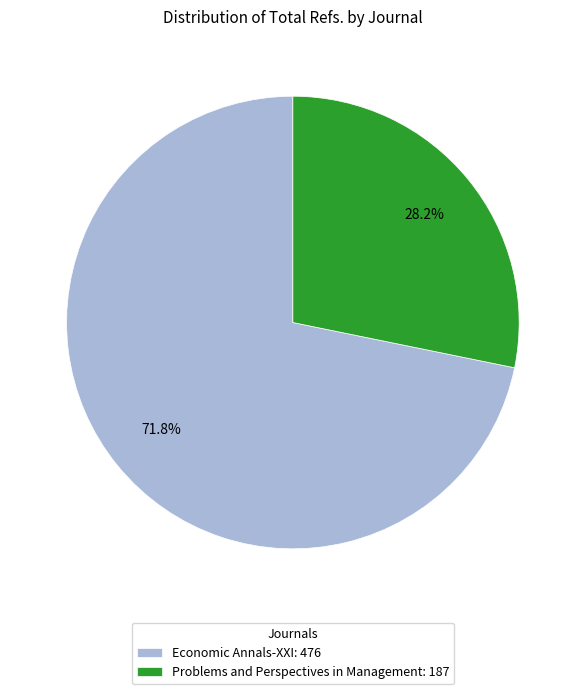

What percentage is the Economic Annals-XXI slice, to the nearest percent?

72%